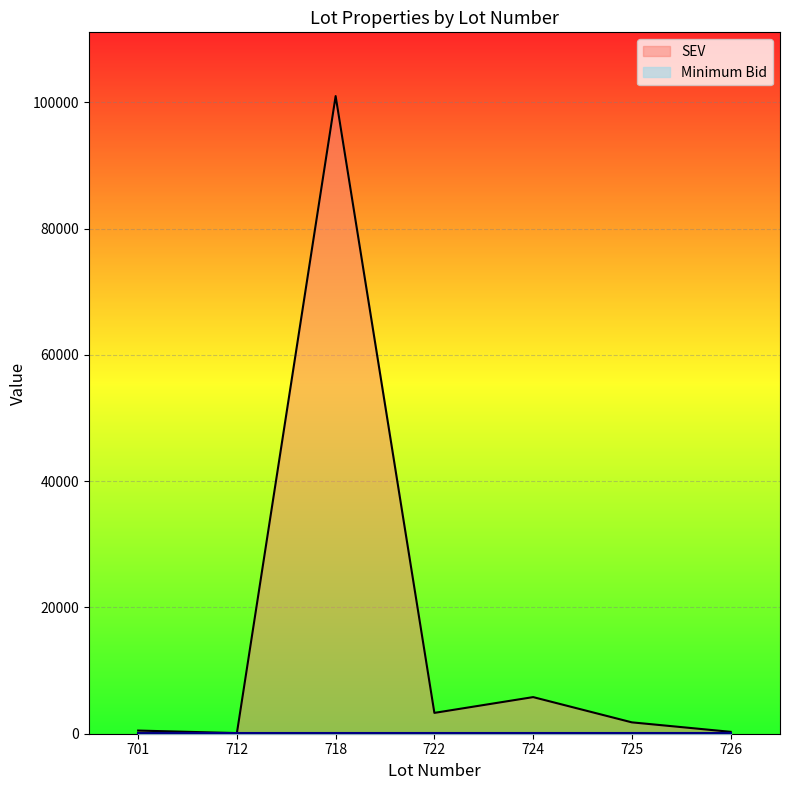

What is the lowest value of the SEV series?

100